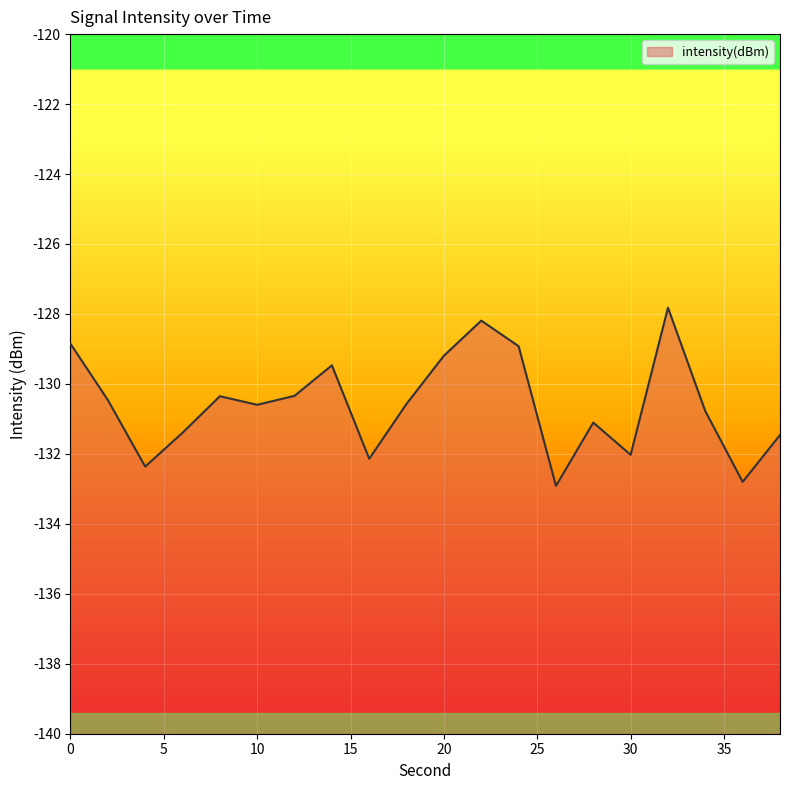

Rank the categories by value from lowest to highest.

26, 36, 4, 16, 30, 38, 6, 28, 34, 10, 18, 2, 8, 12, 14, 20, 24, 0, 22, 32